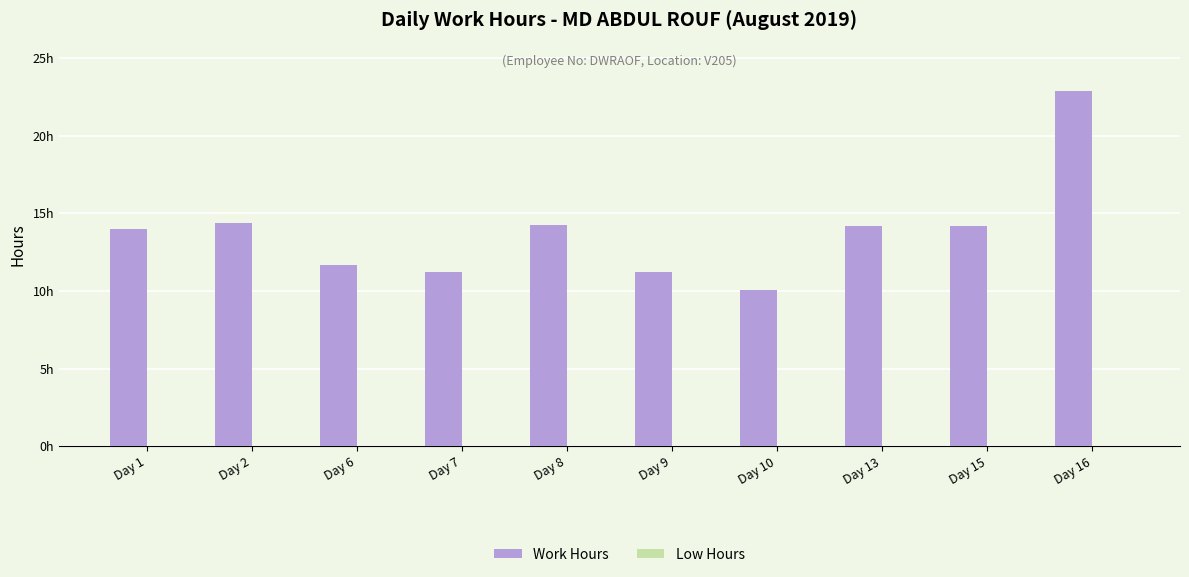

Reading right to left, extract all data points from this chart.

Work Hours: Day 16=22.9	Day 15=14.2	Day 13=14.2	Day 10=10.0	Day 9=11.2	Day 8=14.2	Day 7=11.2	Day 6=11.6	Day 2=14.3	Day 1=14.0
Low Hours: Day 16=0.0	Day 15=0.0	Day 13=0.0	Day 10=0.0	Day 9=0.0	Day 8=0.0	Day 7=0.0	Day 6=0.0	Day 2=0.0	Day 1=0.0